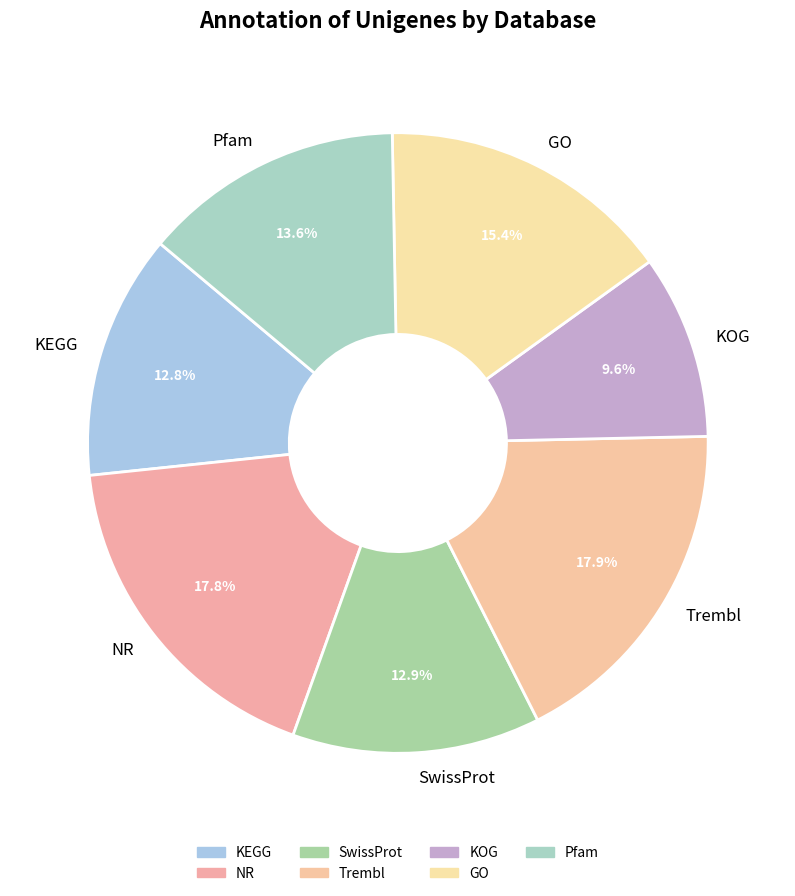

Which slice is the smallest?

KOG